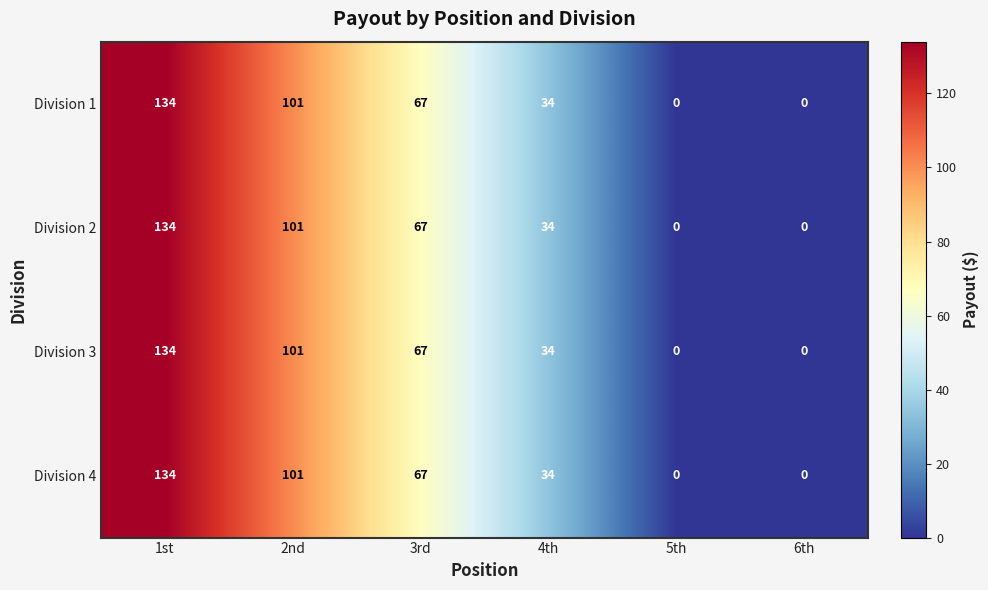

What is the difference between the second highest and minimum values in the Division 3 series?

101